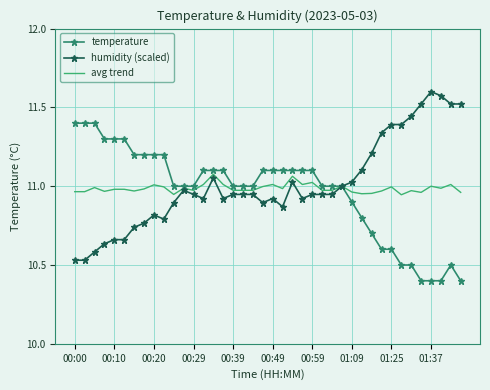

List the series in order of their peak value, lowest first.

avg trend, temperature, humidity (scaled)